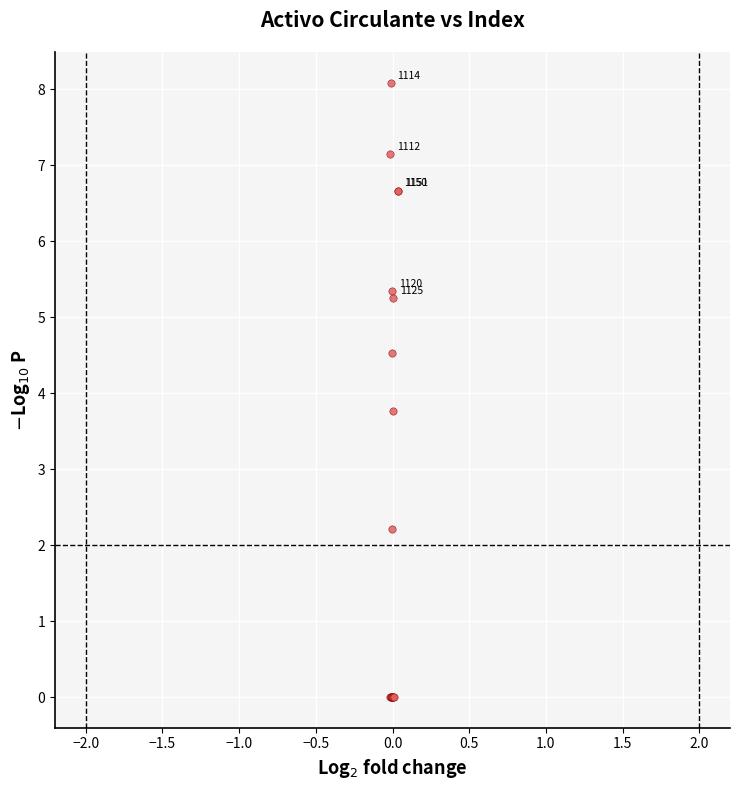

What Y value in the scatter plot is closest to 4?

3.8